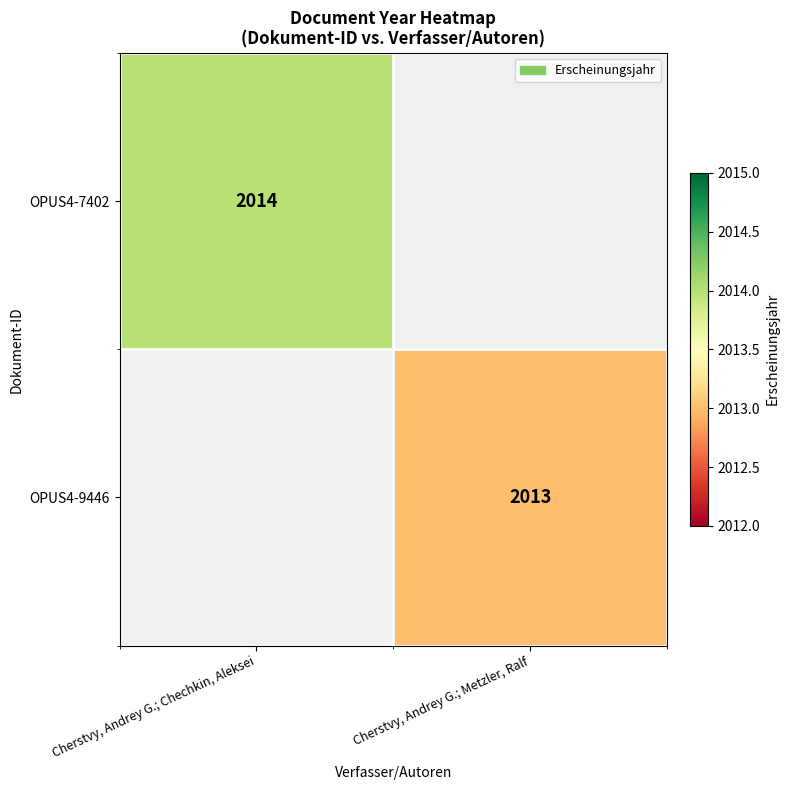

What is the total value across all series at Cherstvy, Andrey G.; Metzler, Ralf?

2013